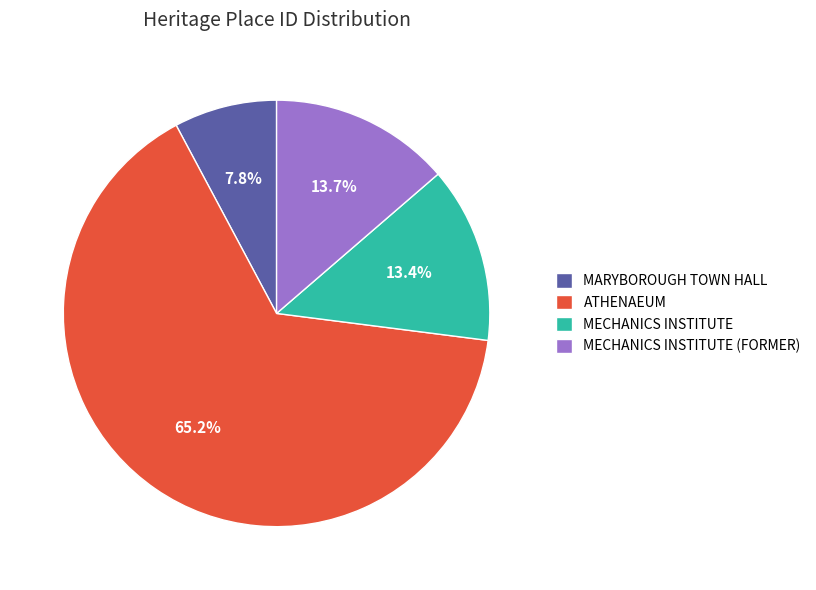

The MECHANICS INSTITUTE slice represents 13% of the pie. True or false?

True